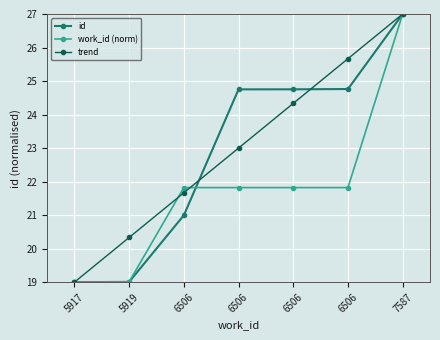

Which series has the largest total across all categories?

trend